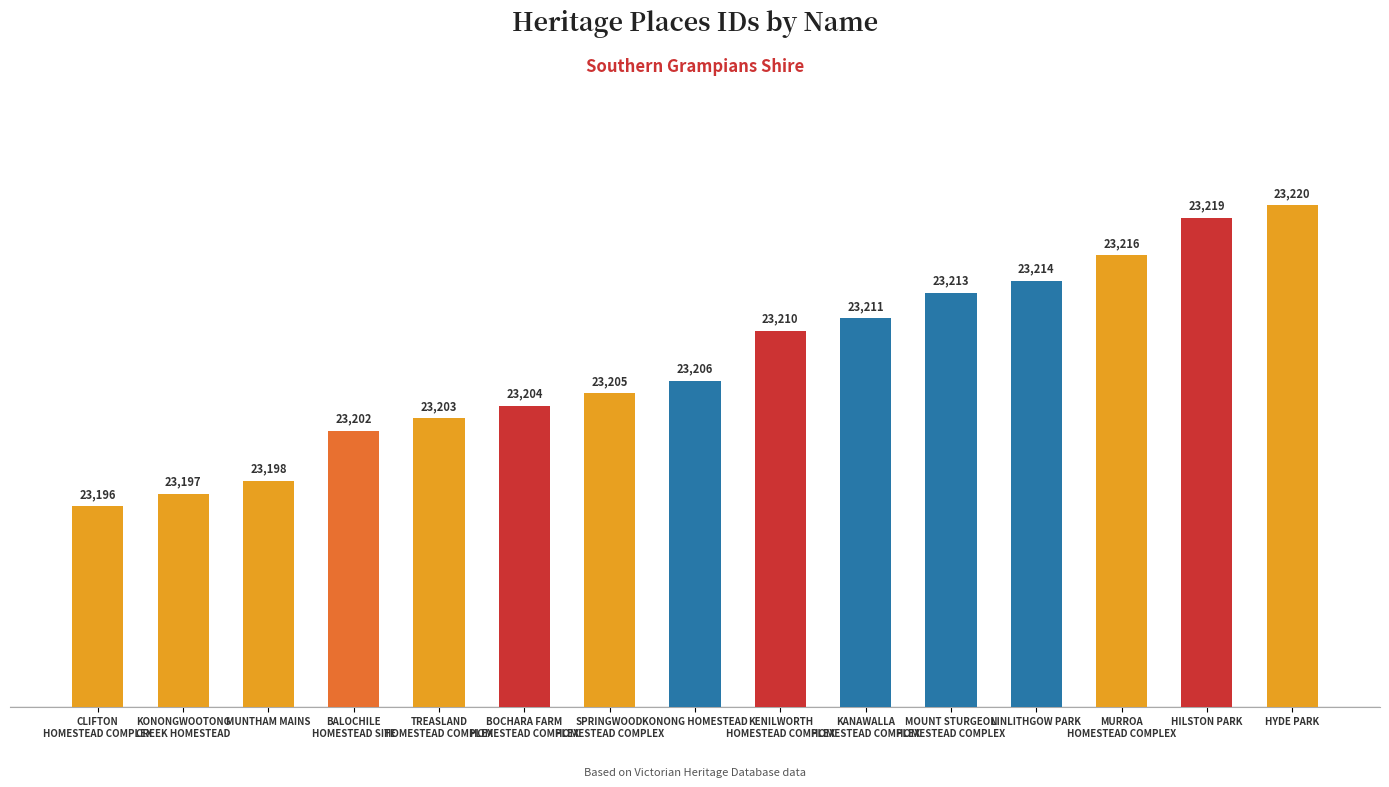

Does the chart contain stacked bars?

No